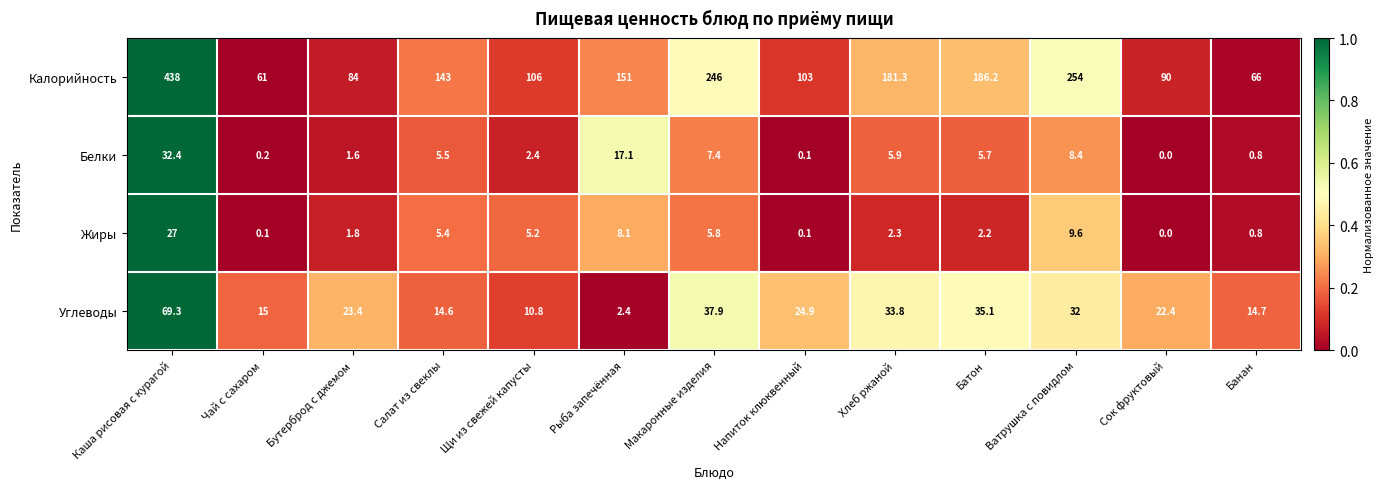

The Жиры series shows 0.0 at Сок фруктовый. True or false?

True